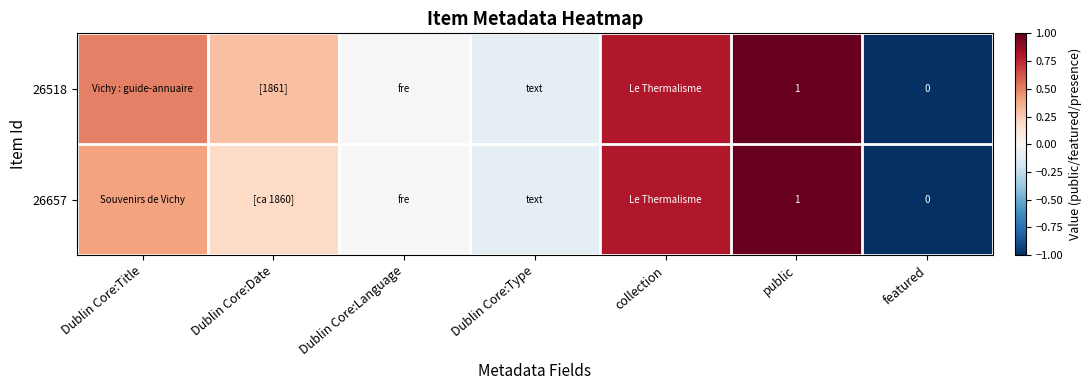

The 26518 series shows 1.7 at public. True or false?

False